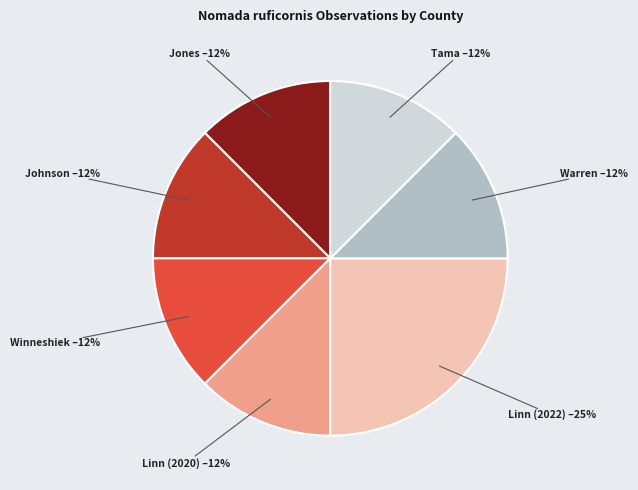

Is there a majority slice in this chart?

No